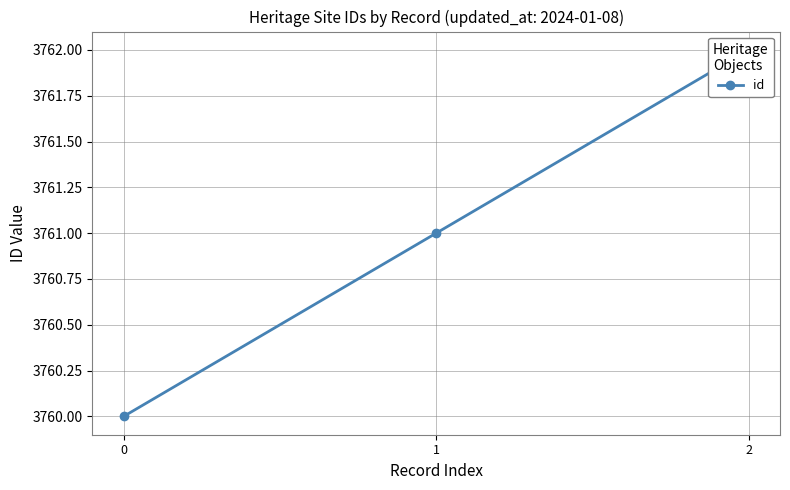

Does the chart display data point markers on the line(s)?

Yes